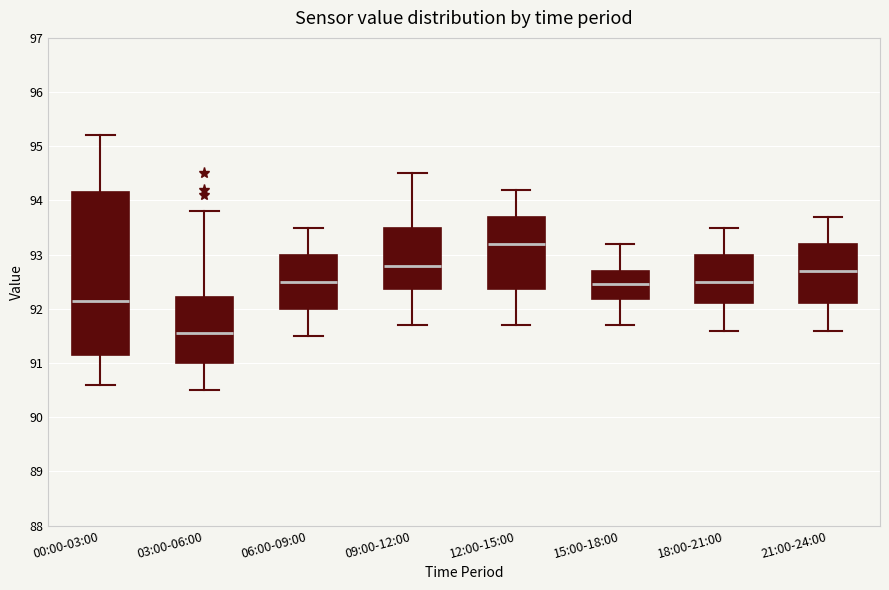

Where does the median line of the box for 21:00-24:00 sit on the y-axis? The values are not printed on the chart, so give them approximately, as read against the axis.

92.7